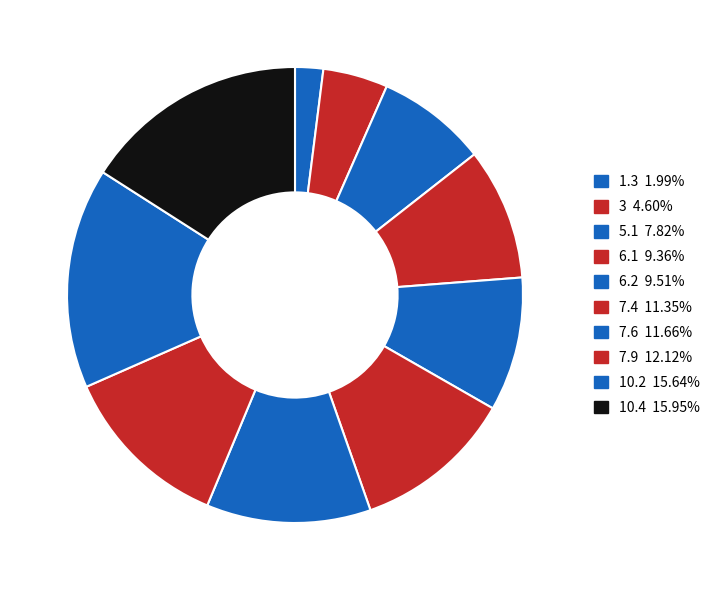

Rank the categories by value from lowest to highest.

1.3, 3, 5.1, 6.1, 6.2, 7.4, 7.6, 7.9, 10.2, 10.4